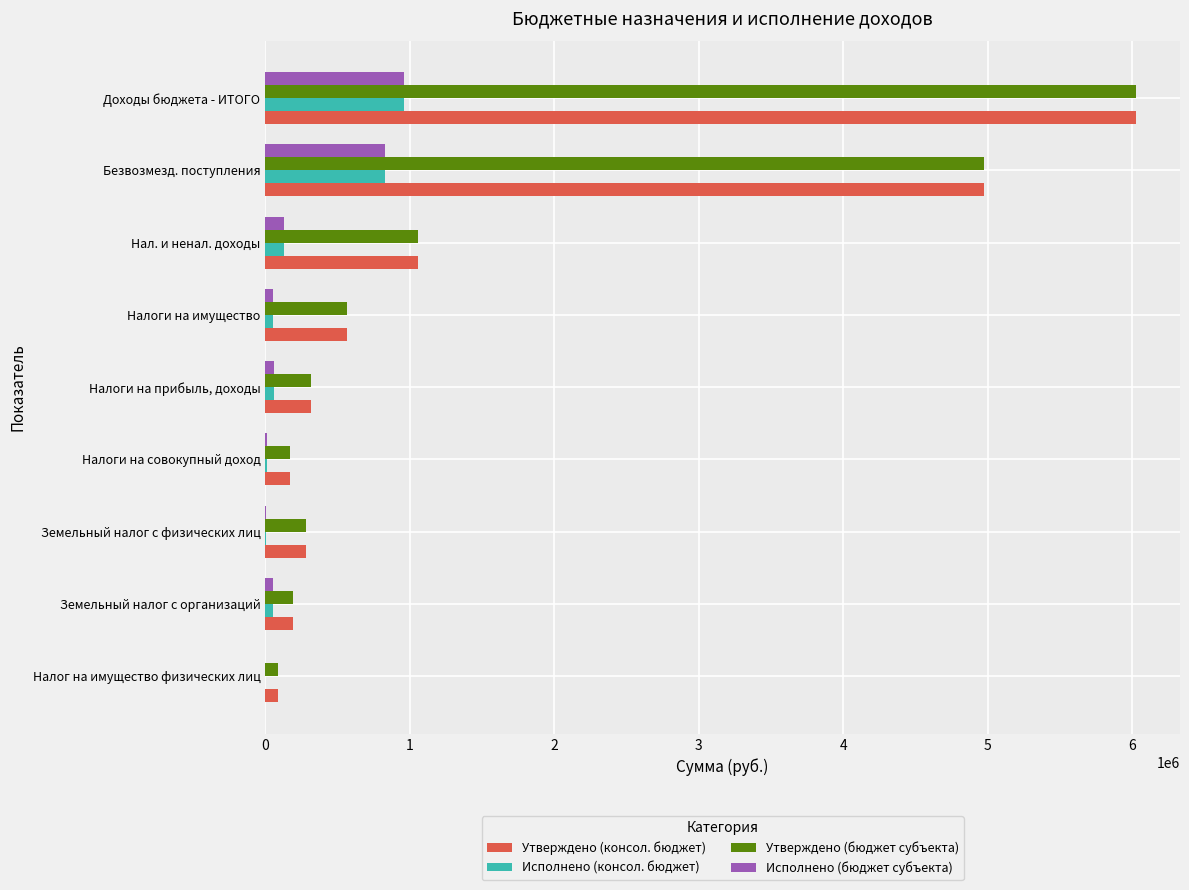

Is the value of Утверждено (консол. бюджет) at Доходы бюджета - ИТОГО greater than the value of Исполнено (бюджет субъекта) at Налог на имущество физических лиц?

Yes